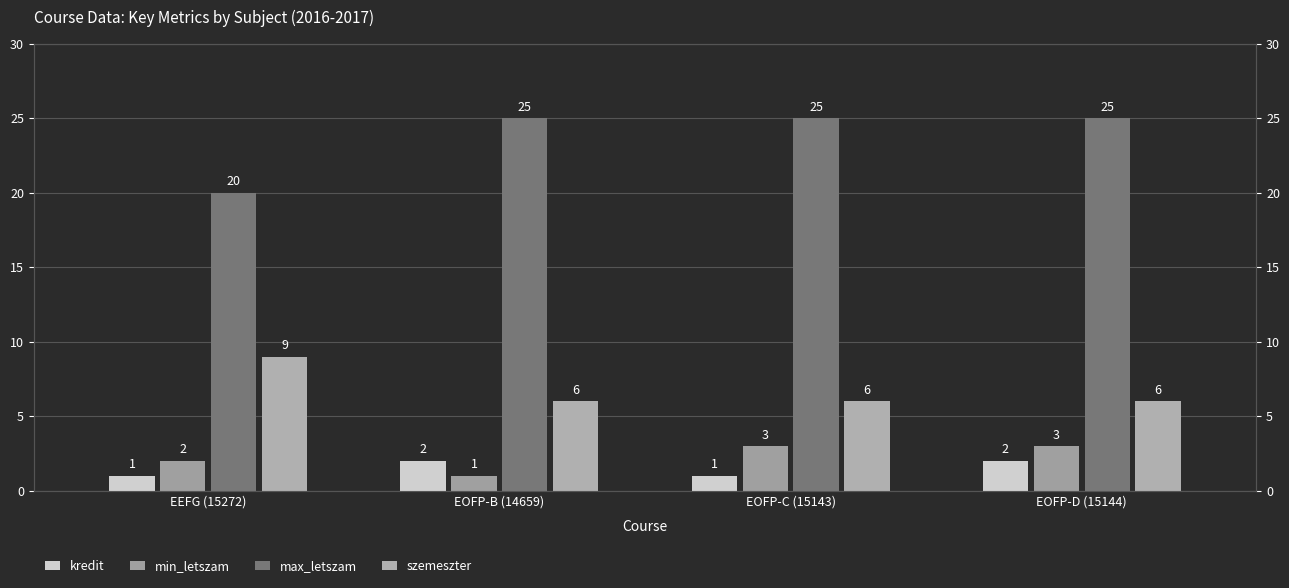

How many data points in max_letszam are less than 25?

1